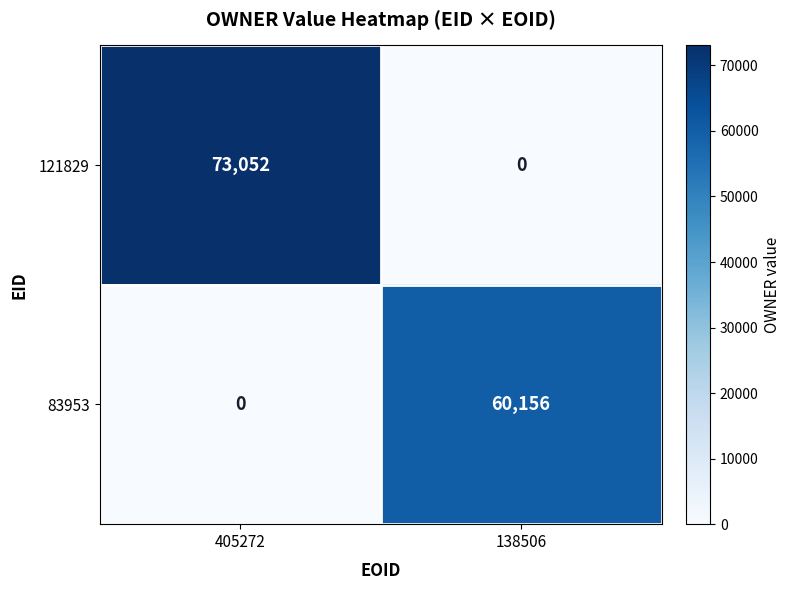

Which series has the largest total across all categories?

121829